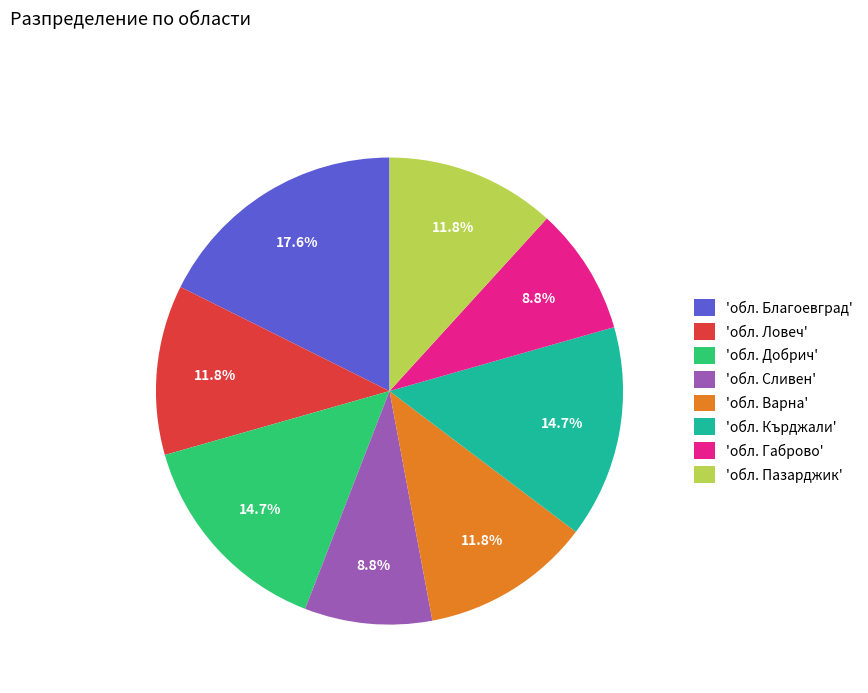

Is the sum of 'обл. Сливен' and 'обл. Ловеч' greater than half?

No